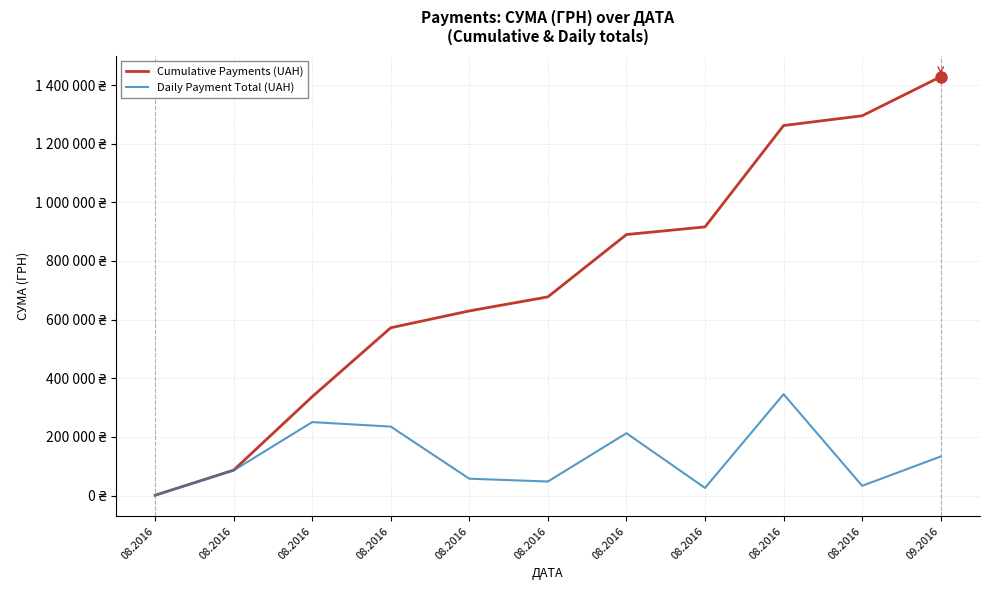

The value of Daily Payment Total (UAH) at 08.2016 is 75711.3. True or false?

False